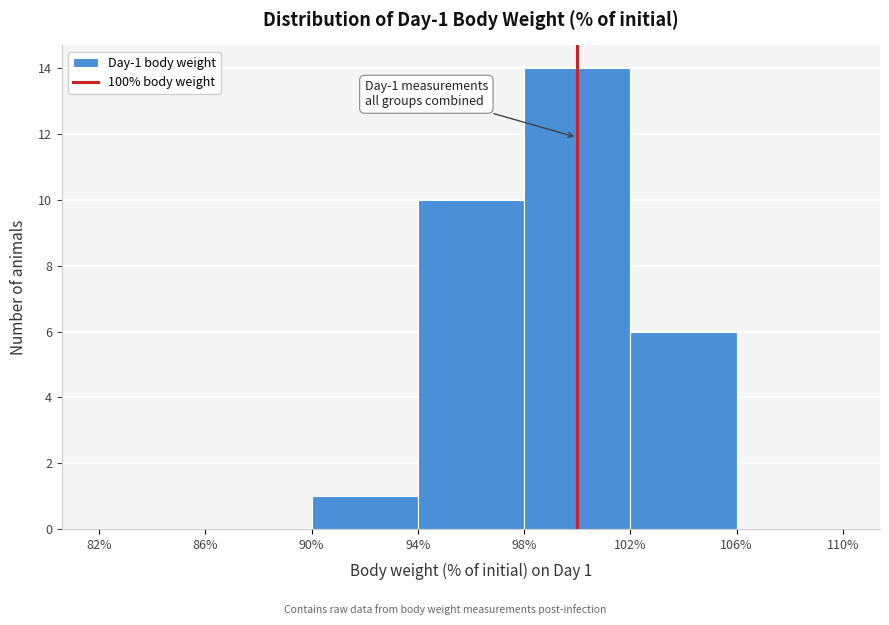

Which range on the x-axis has the tallest bar?

98% to 102%